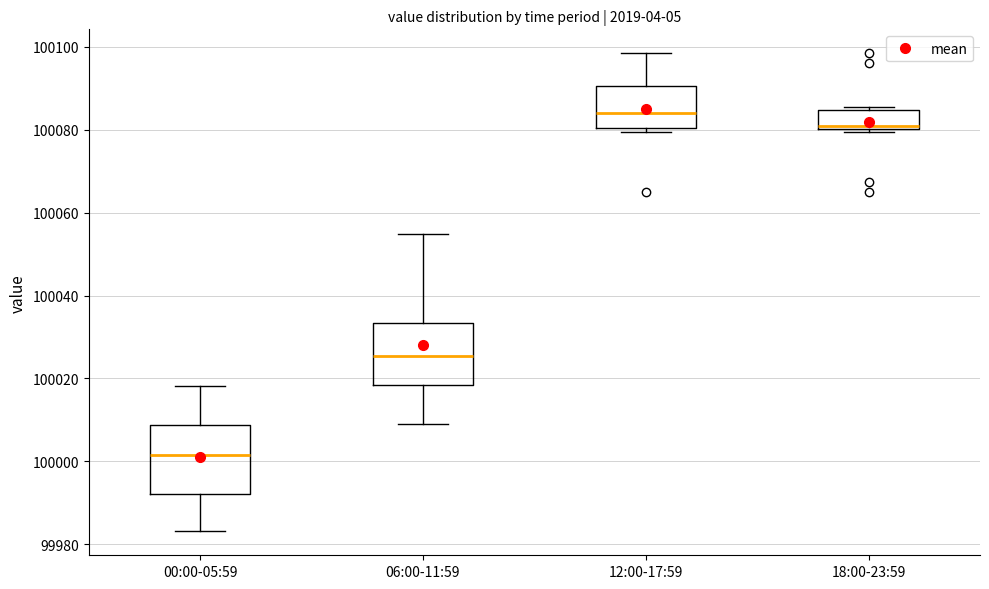

Where is the upper edge of the box for 06:00-11:59 on the y-axis? The values are not printed on the chart, so give them approximately, as read against the axis.

100034